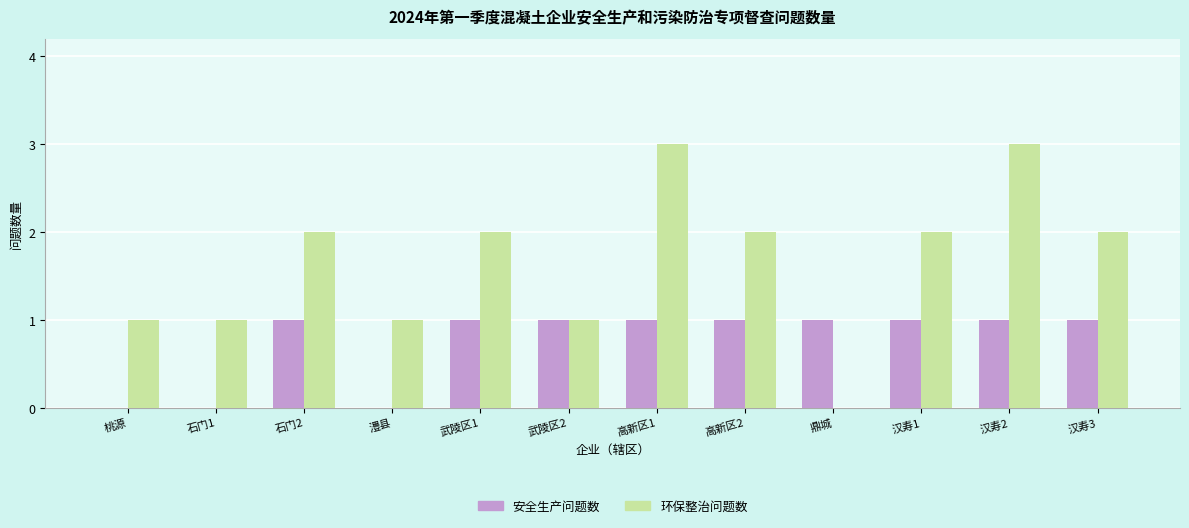

Reading left to right, what are all the values shown in this chart?

安全生产问题数: 桃源=0	石门1=0	石门2=1	澧县=0	武陵区1=1	武陵区2=1	高新区1=1	高新区2=1	鼎城=1	汉寿1=1	汉寿2=1	汉寿3=1
环保整治问题数: 桃源=1	石门1=1	石门2=2	澧县=1	武陵区1=2	武陵区2=1	高新区1=3	高新区2=2	鼎城=0	汉寿1=2	汉寿2=3	汉寿3=2